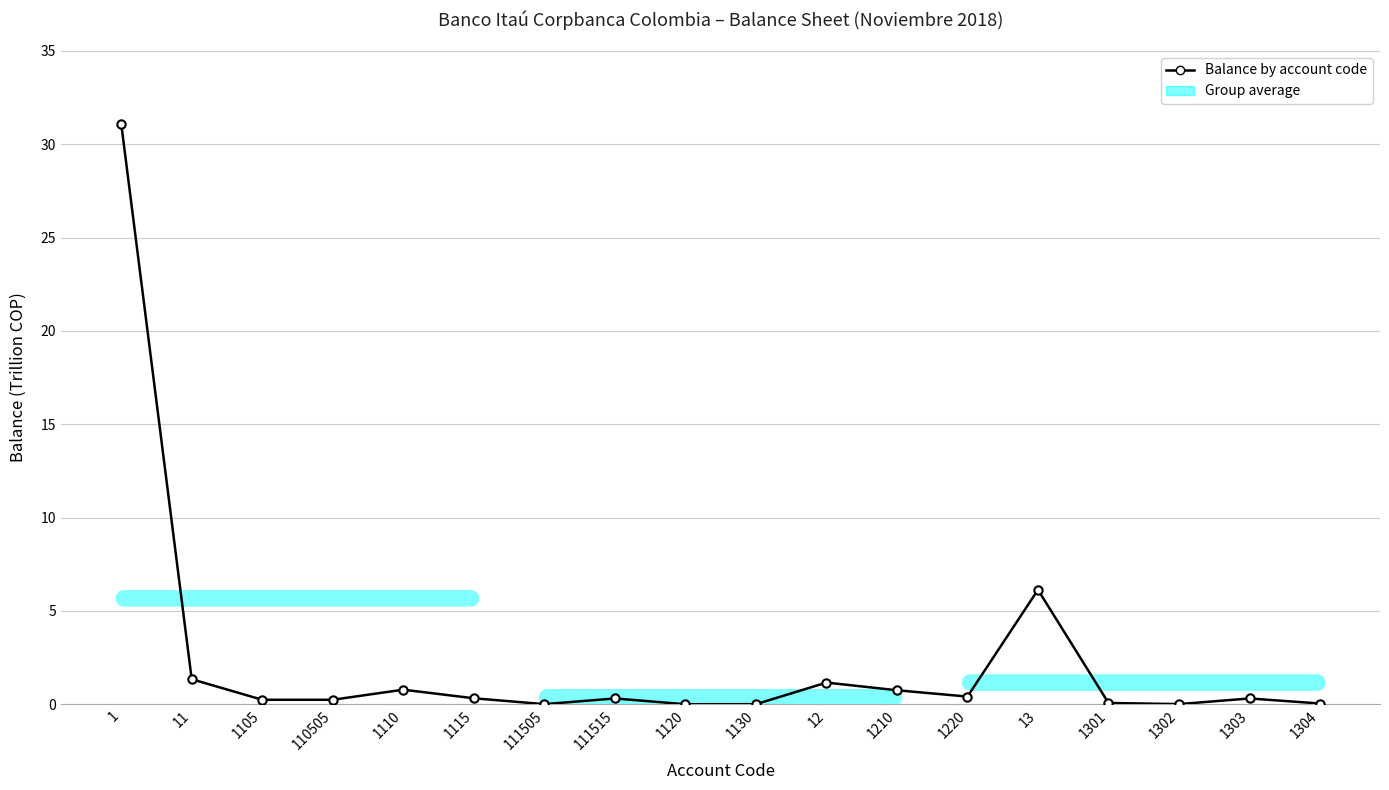

The chart shows a value of 15.2 at 1. True or false?

False